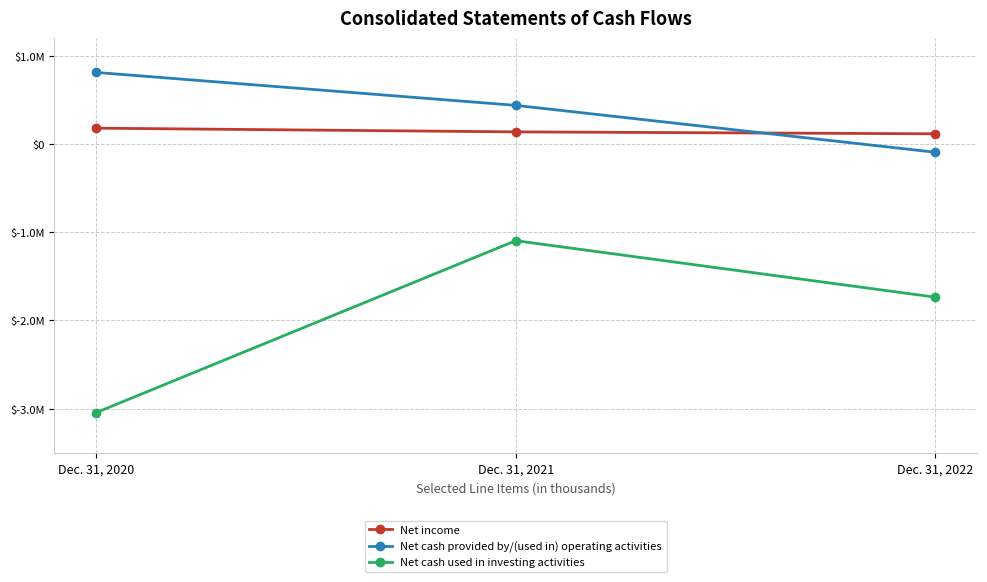

Is this an area chart (filled region under the line)?

No